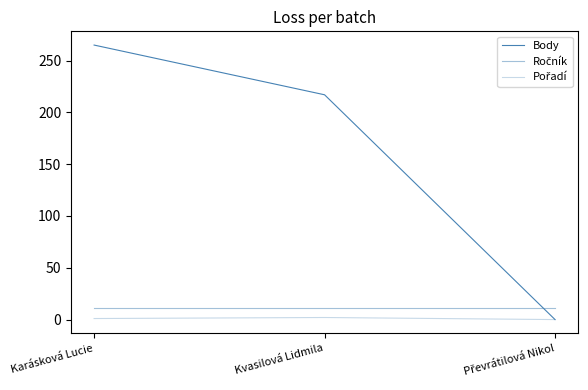

Reading left to right, transcribe all the data shown in this chart.

Body: 265	217	0
Ročník: 11	11	11
Pořadí: 1	2	0